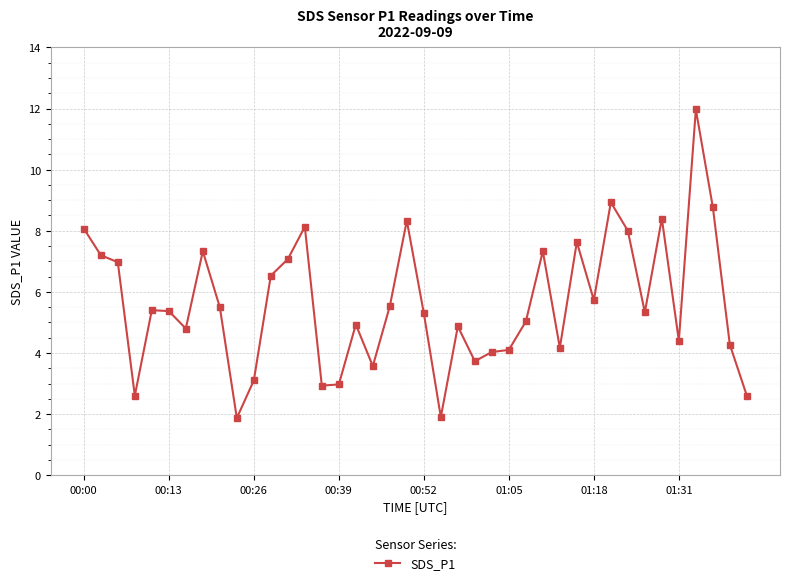

True or false: the data has more than 1 interior local peaks.

True